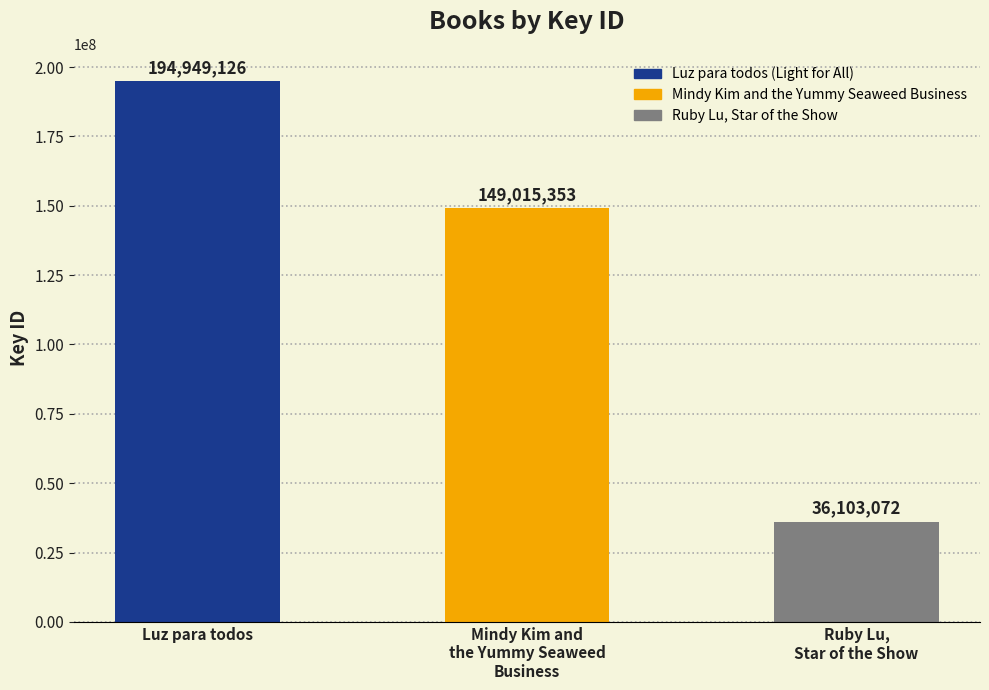

What is the value of the 2nd bar from the left?

149015353